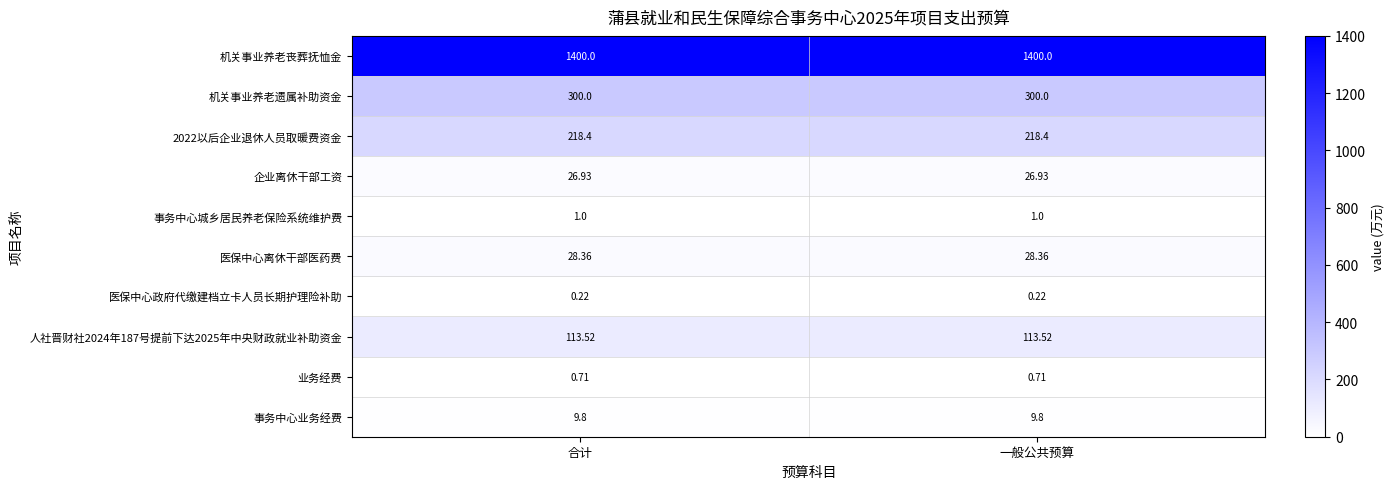

Which series has the largest total across all categories?

机关事业养老丧葬抚恤金